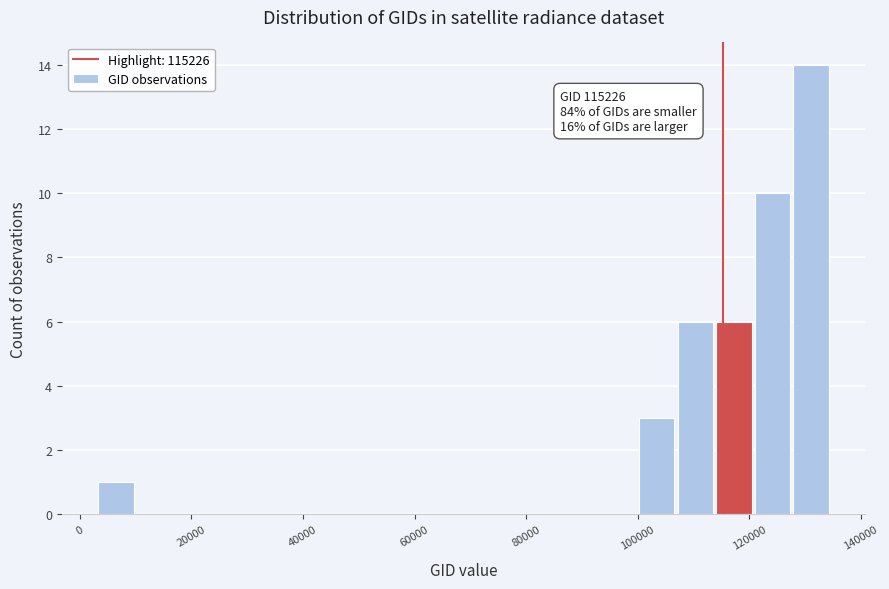

Read against the x-axis, roughly where is the centre of the tallest bar?

132000